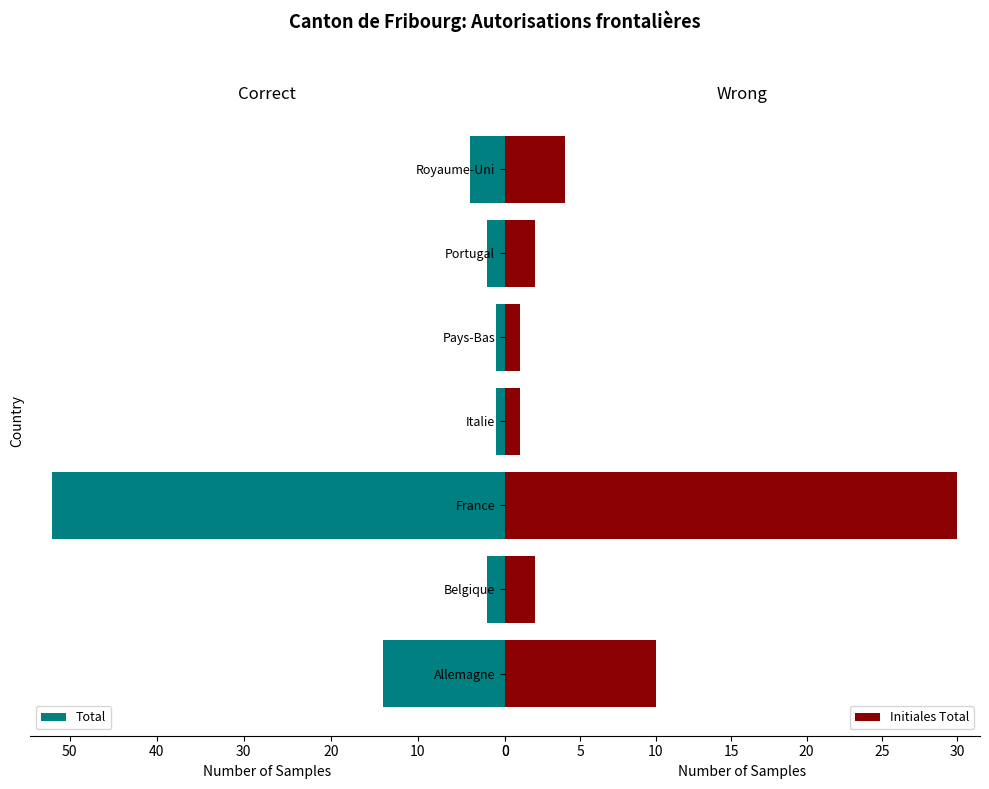

What is the difference between the maximum and second lowest values in the Total series?

51